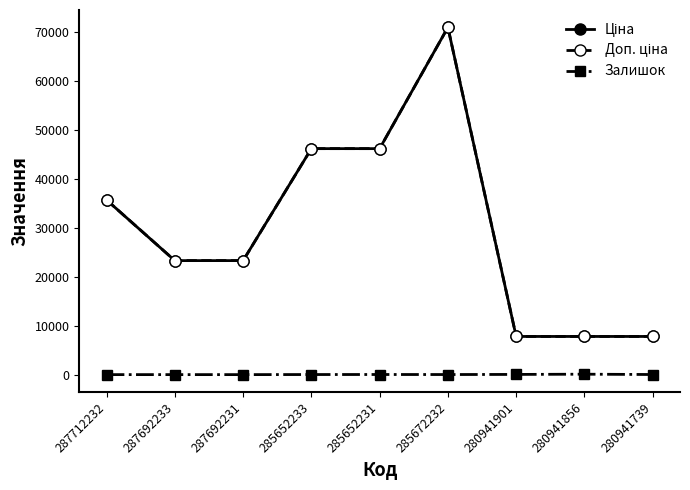

Does the chart have visible grid lines?

No